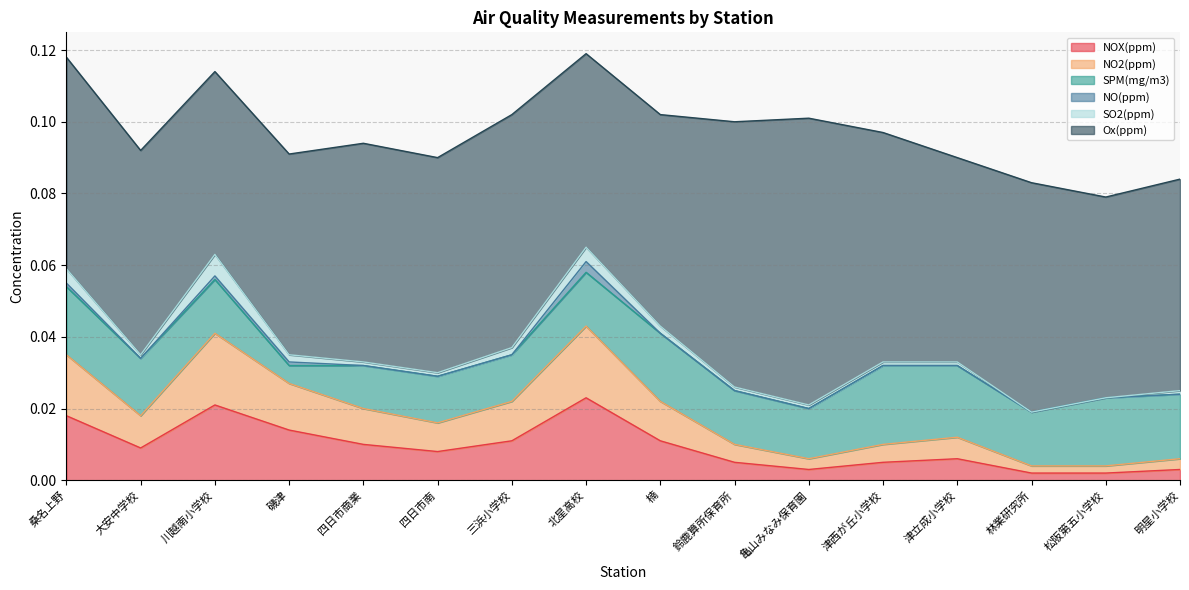

How many distinct data groups are displayed?

6